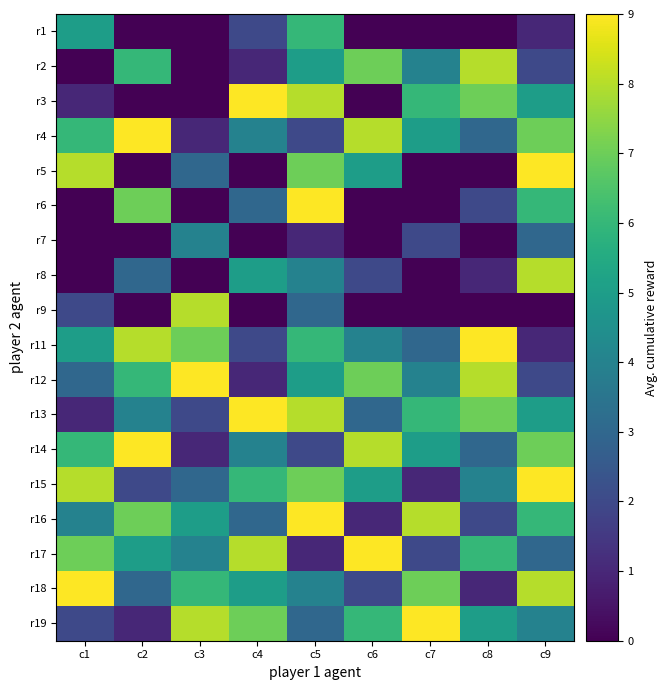

Reading left to right, extract all data points from this chart.

r1: c1=5	c2=0	c3=0	c4=2	c5=6	c6=0	c7=0	c8=0	c9=1
r2: c1=0	c2=6	c3=0	c4=1	c5=5	c6=7	c7=4	c8=8	c9=2
r3: c1=1	c2=0	c3=0	c4=9	c5=8	c6=0	c7=6	c8=7	c9=5
r4: c1=6	c2=9	c3=1	c4=4	c5=2	c6=8	c7=5	c8=3	c9=7
r5: c1=8	c2=0	c3=3	c4=0	c5=7	c6=5	c7=0	c8=0	c9=9
r6: c1=0	c2=7	c3=0	c4=3	c5=9	c6=0	c7=0	c8=2	c9=6
r7: c1=0	c2=0	c3=4	c4=0	c5=1	c6=0	c7=2	c8=0	c9=3
r8: c1=0	c2=3	c3=0	c4=5	c5=4	c6=2	c7=0	c8=1	c9=8
r9: c1=2	c2=0	c3=8	c4=0	c5=3	c6=0	c7=0	c8=0	c9=0
r11: c1=5	c2=8	c3=7	c4=2	c5=6	c6=4	c7=3	c8=9	c9=1
r12: c1=3	c2=6	c3=9	c4=1	c5=5	c6=7	c7=4	c8=8	c9=2
r13: c1=1	c2=4	c3=2	c4=9	c5=8	c6=3	c7=6	c8=7	c9=5
r14: c1=6	c2=9	c3=1	c4=4	c5=2	c6=8	c7=5	c8=3	c9=7
r15: c1=8	c2=2	c3=3	c4=6	c5=7	c6=5	c7=1	c8=4	c9=9
r16: c1=4	c2=7	c3=5	c4=3	c5=9	c6=1	c7=8	c8=2	c9=6
r17: c1=7	c2=5	c3=4	c4=8	c5=1	c6=9	c7=2	c8=6	c9=3
r18: c1=9	c2=3	c3=6	c4=5	c5=4	c6=2	c7=7	c8=1	c9=8
r19: c1=2	c2=1	c3=8	c4=7	c5=3	c6=6	c7=9	c8=5	c9=4